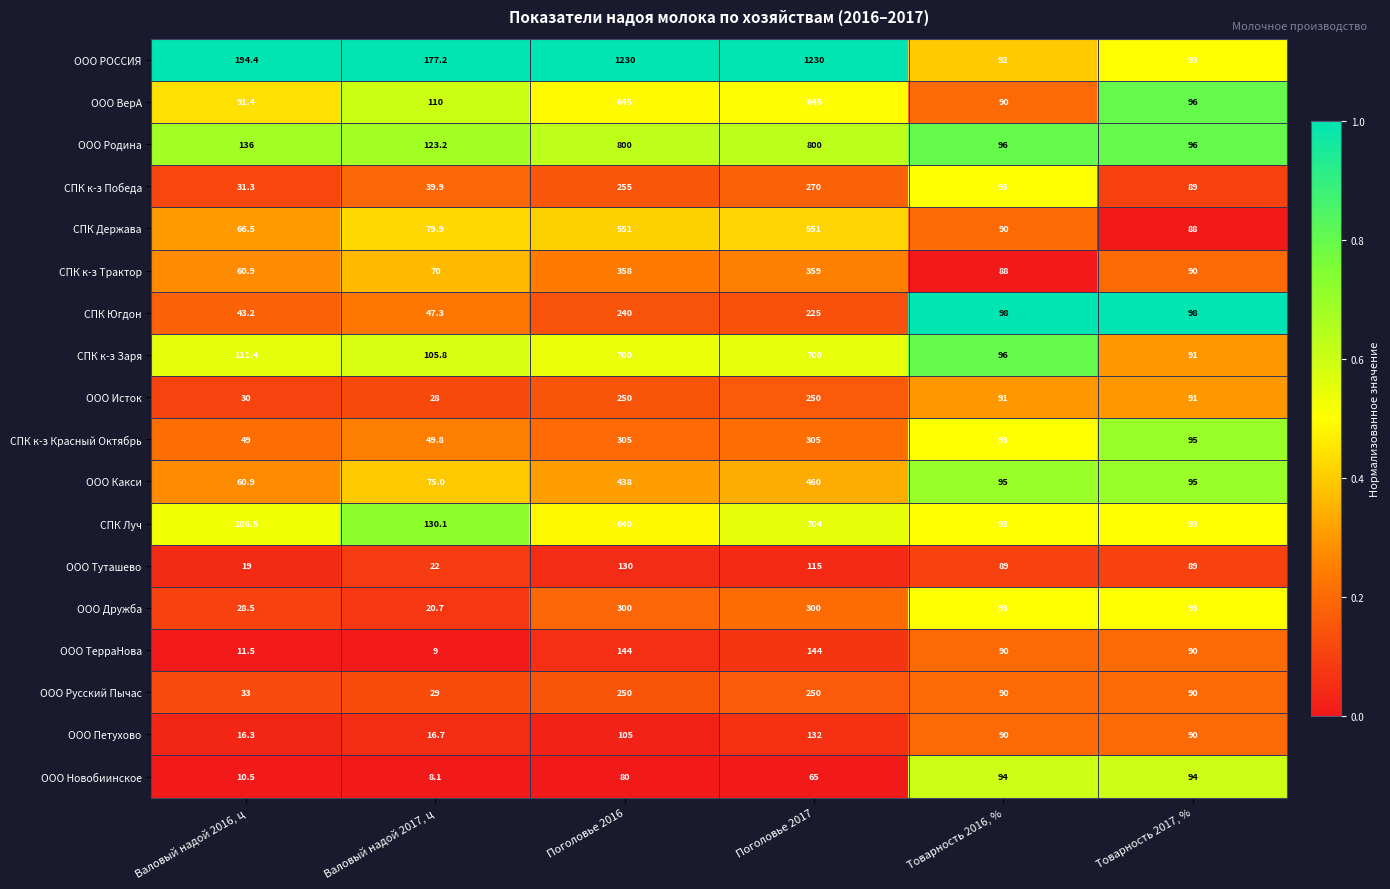

Which series has the largest total across all categories?

ООО РОССИЯ